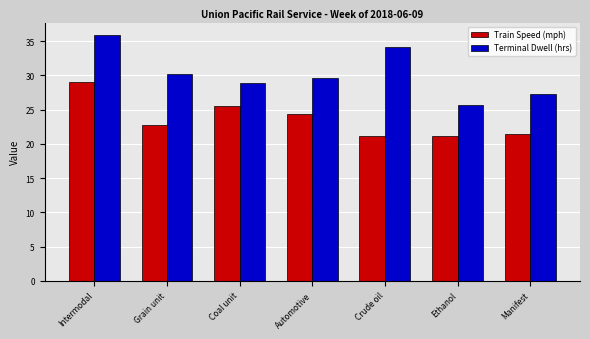

True or false: Terminal Dwell (hrs) has a value of 49.5 at Intermodal.

False